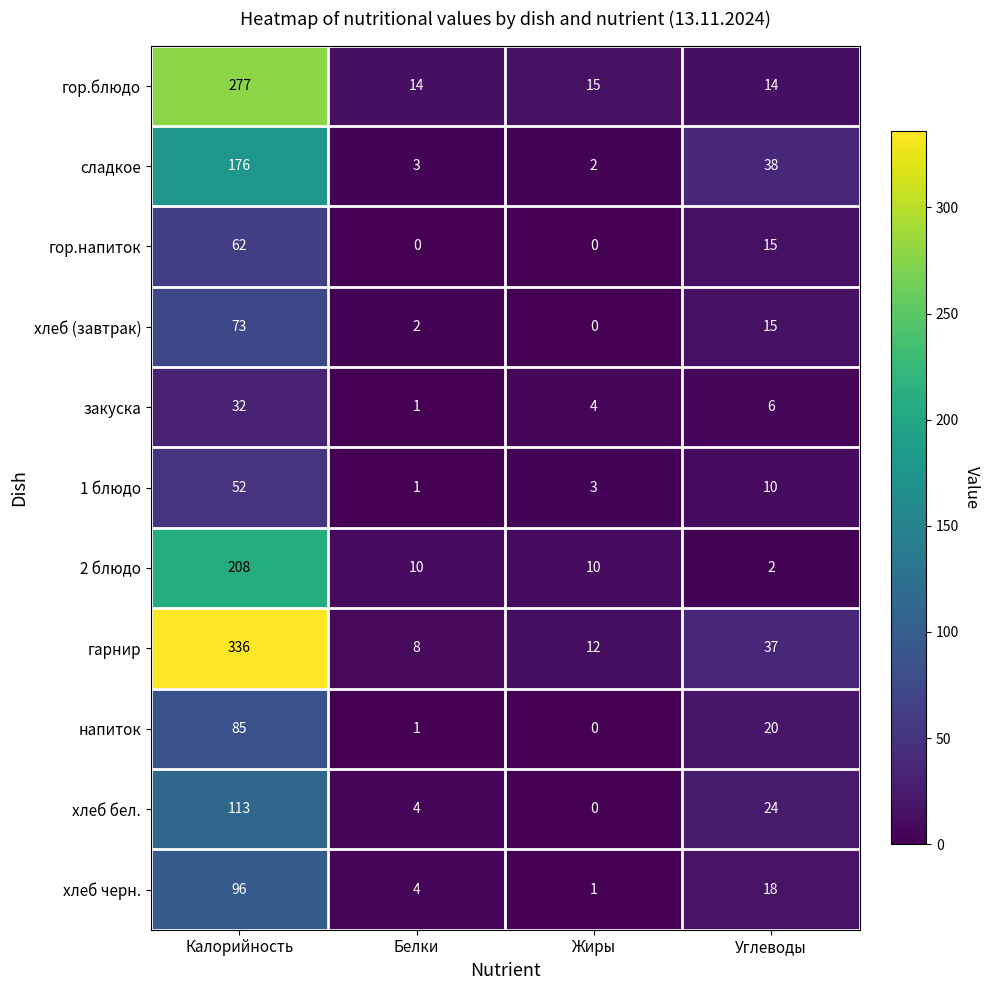

Rank the series by their maximum value, from highest to lowest.

гарнир, гор.блюдо, 2 блюдо, сладкое, хлеб бел., хлеб черн., напиток, хлеб (завтрак), гор.напиток, 1 блюдо, закуска